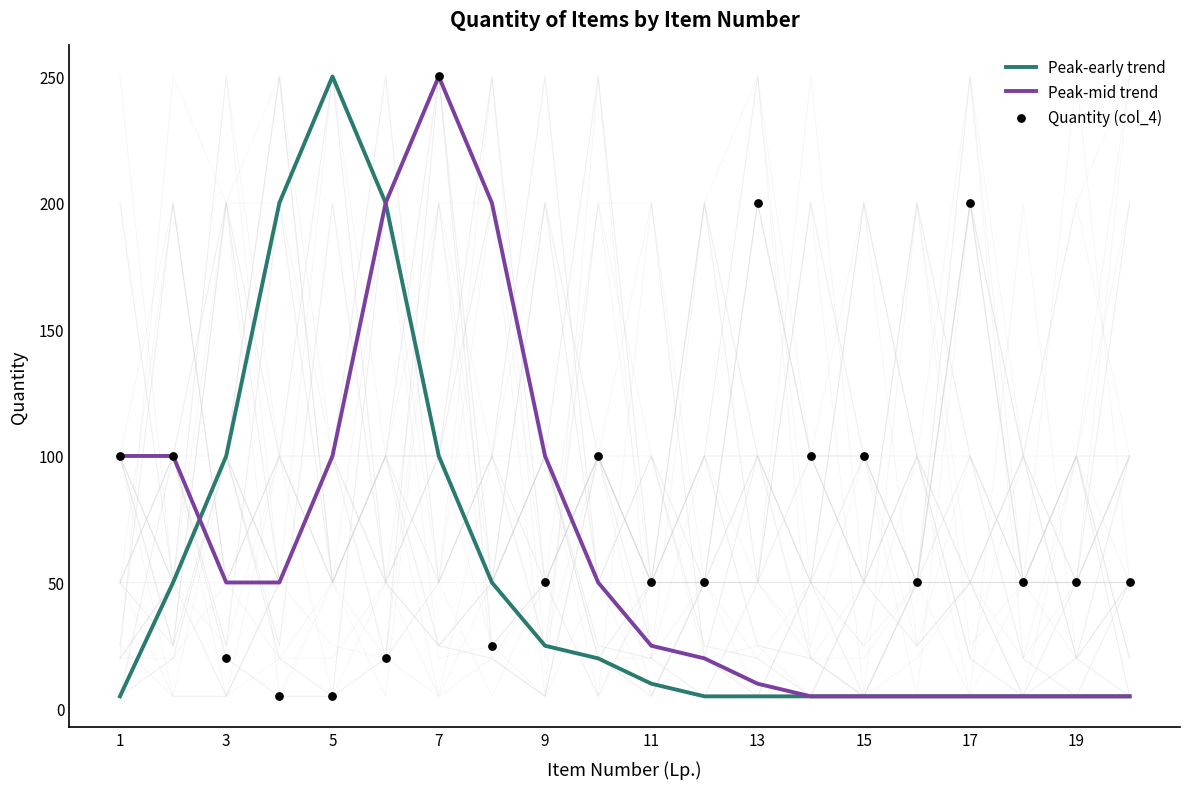

At which label does Peak-mid trend reach its peak?

7